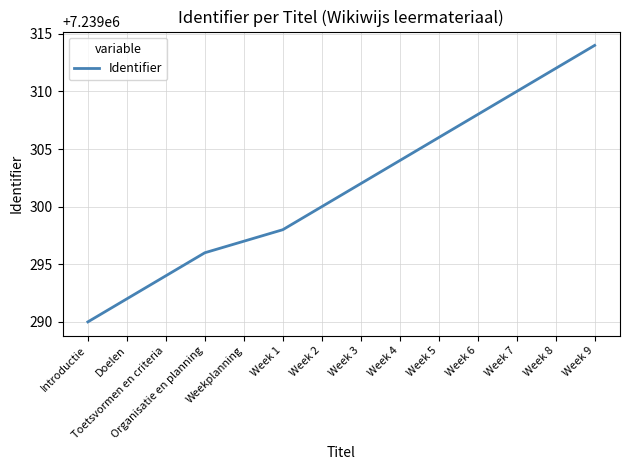

Is it true that the value at Week 7 is 7239310?

True